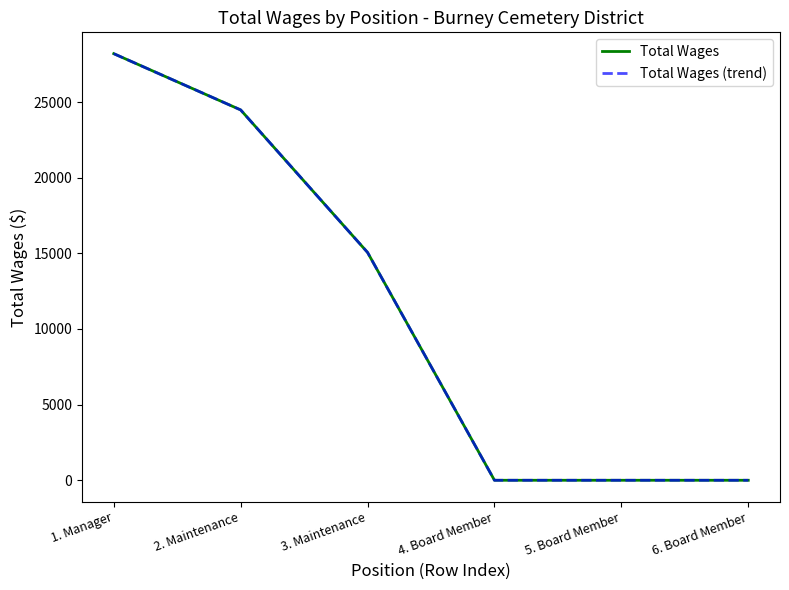

True or false: Total Wages (trend) has more than 1 interior local peaks.

False